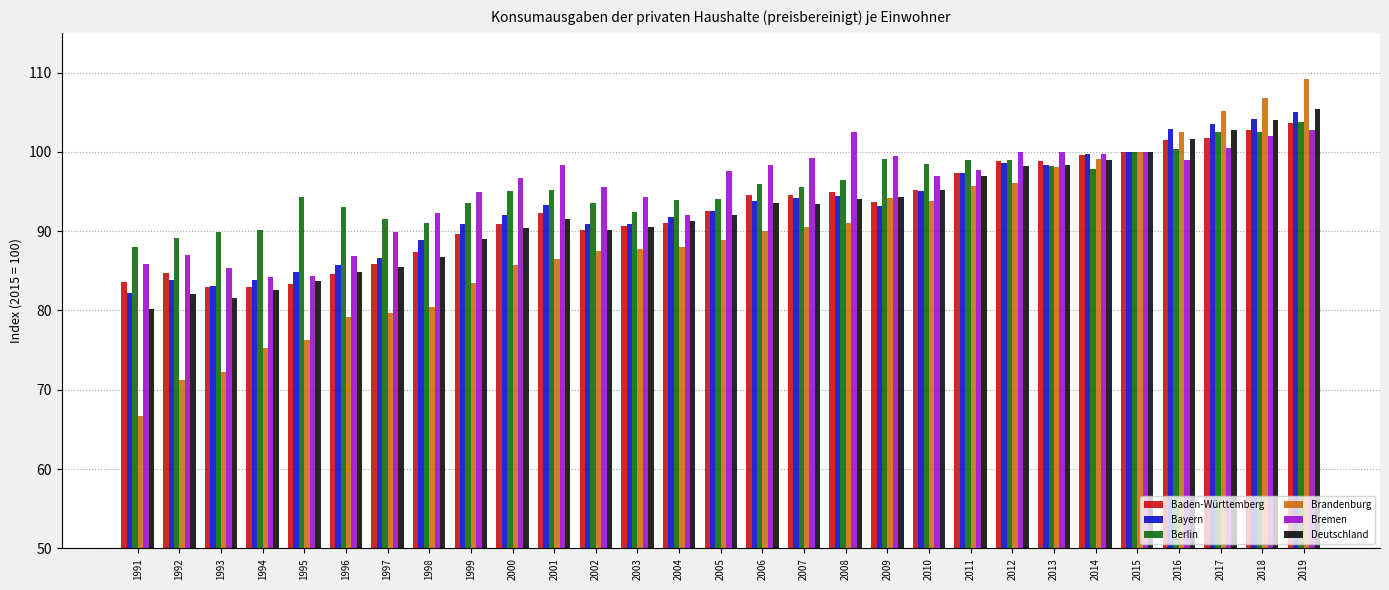

What is the difference between the maximum and minimum values in the Bremen series?

18.6